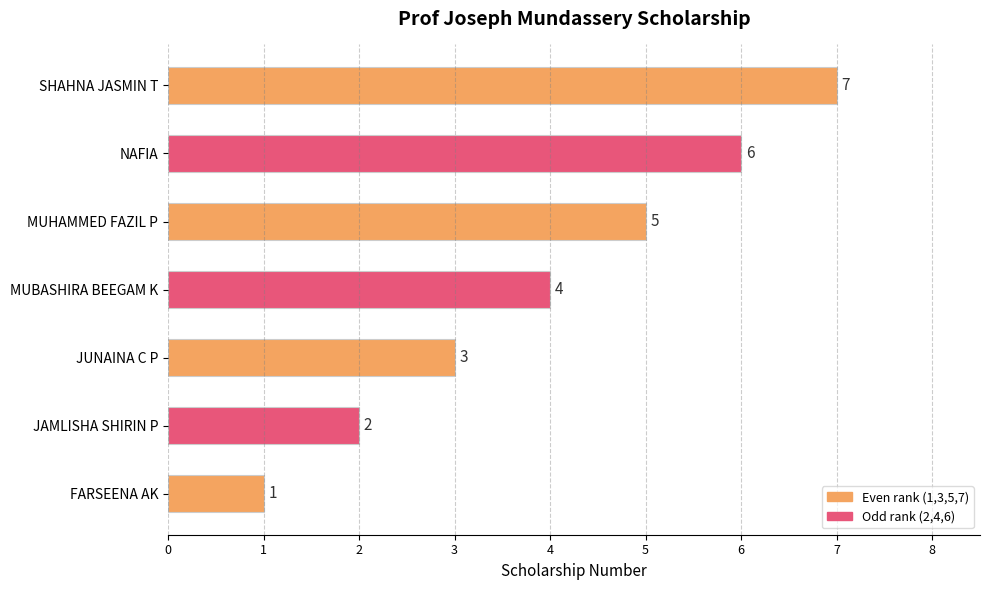

Does the chart contain stacked bars?

No